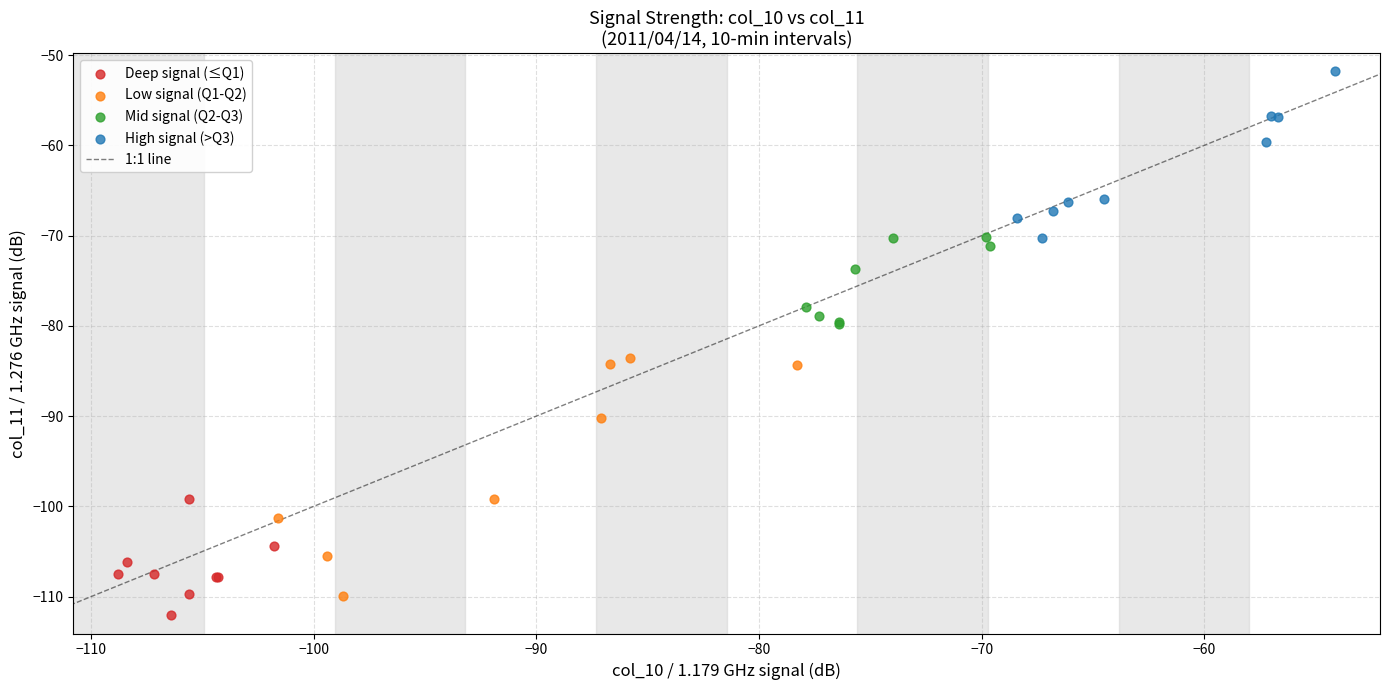

Which series reaches the maximum Y coordinate?

High signal (>Q3)